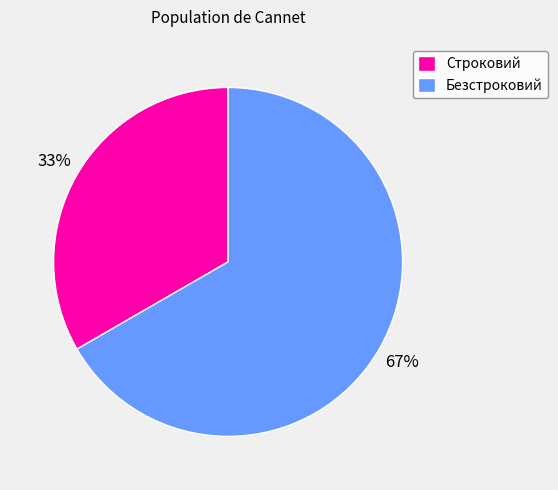

Which slice is the smallest?

Строковий